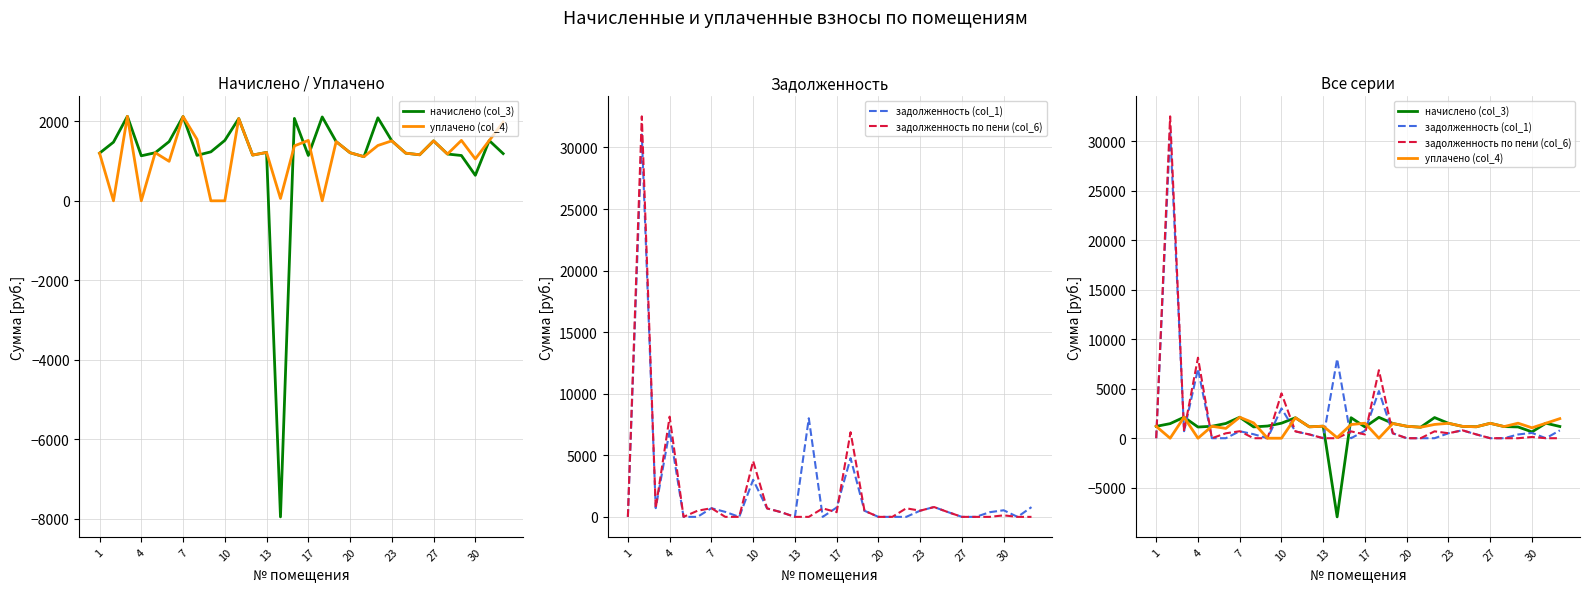

Which series has the widest spread of values?

задолженность по пени (col_6)